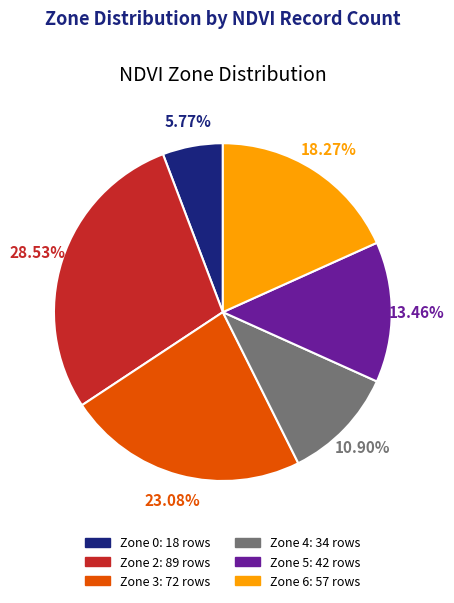

What percentage is the Zone 2 slice, to the nearest percent?

29%